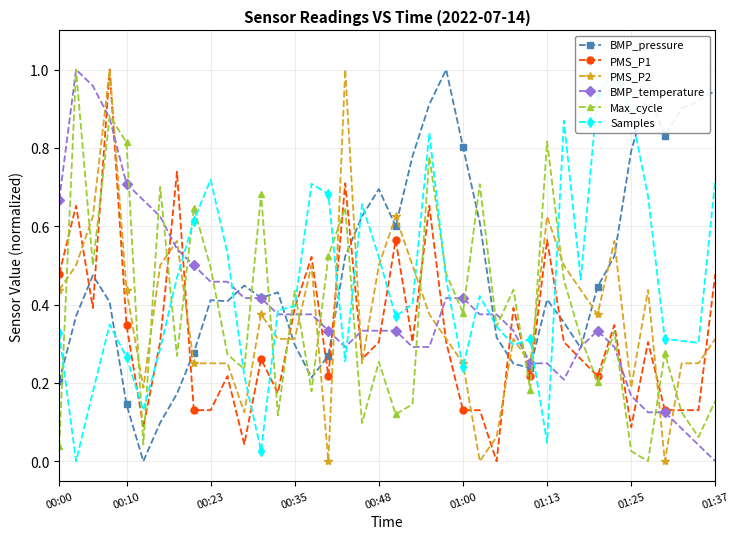

What is the label of the 11th point from the left?

10